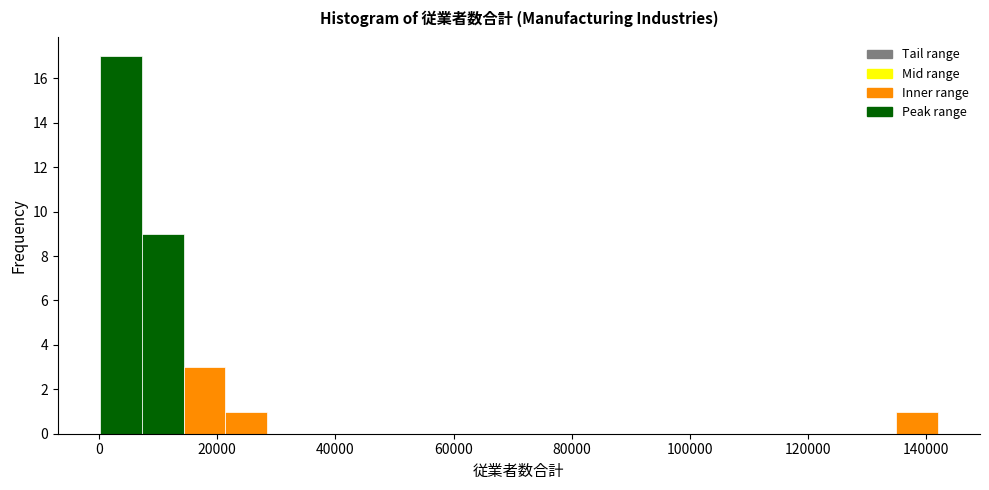

Around what value on the x-axis is the tallest bar? Give the approximate position of its centre, as read against the axis.

4000